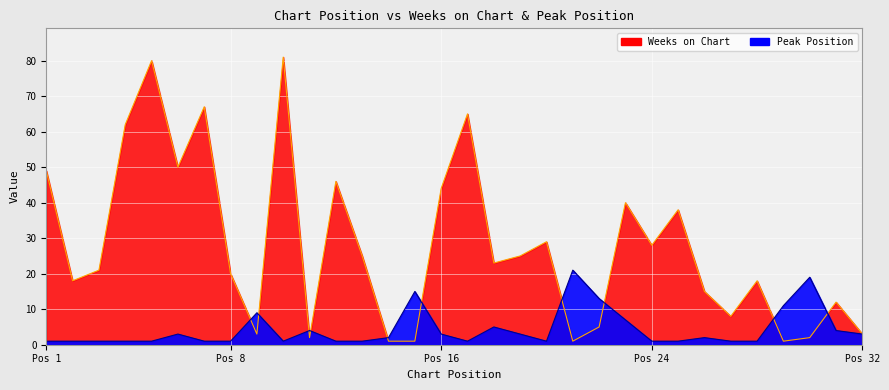

Where do Peak Position and Weeks on Chart first cross each other?

8 and 9